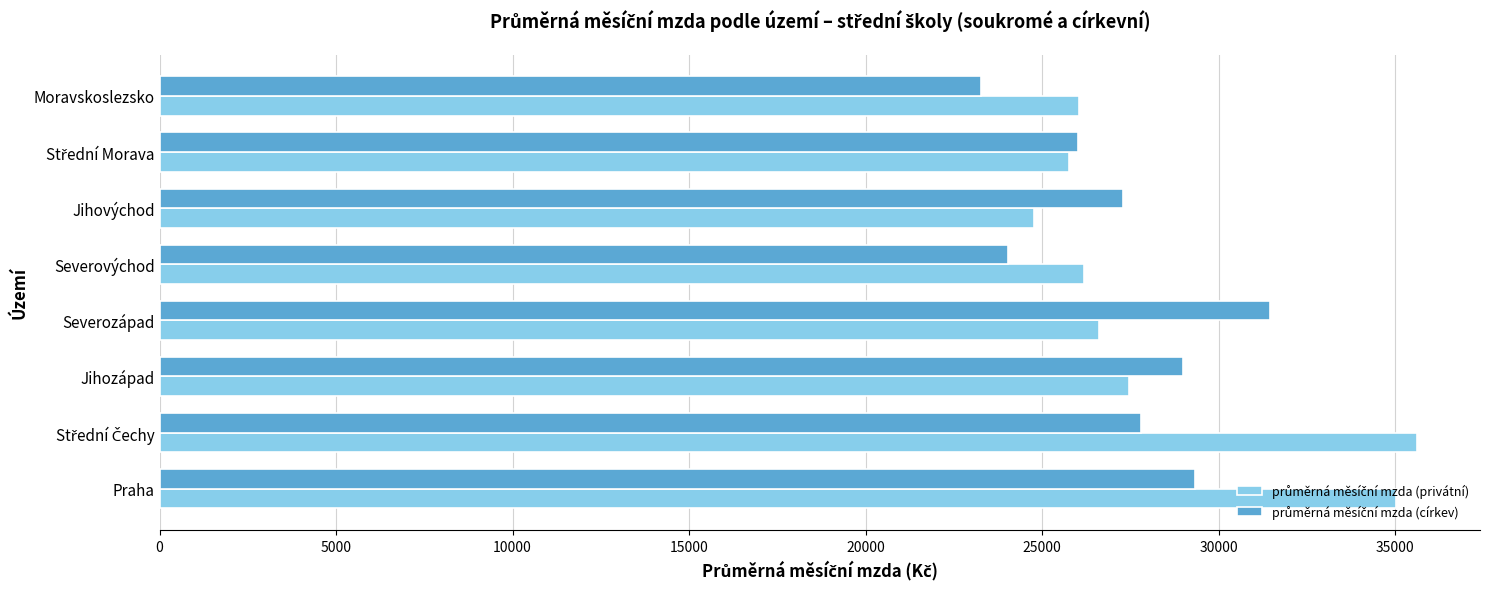

At how many categories does at least one series exceed 28428?

4